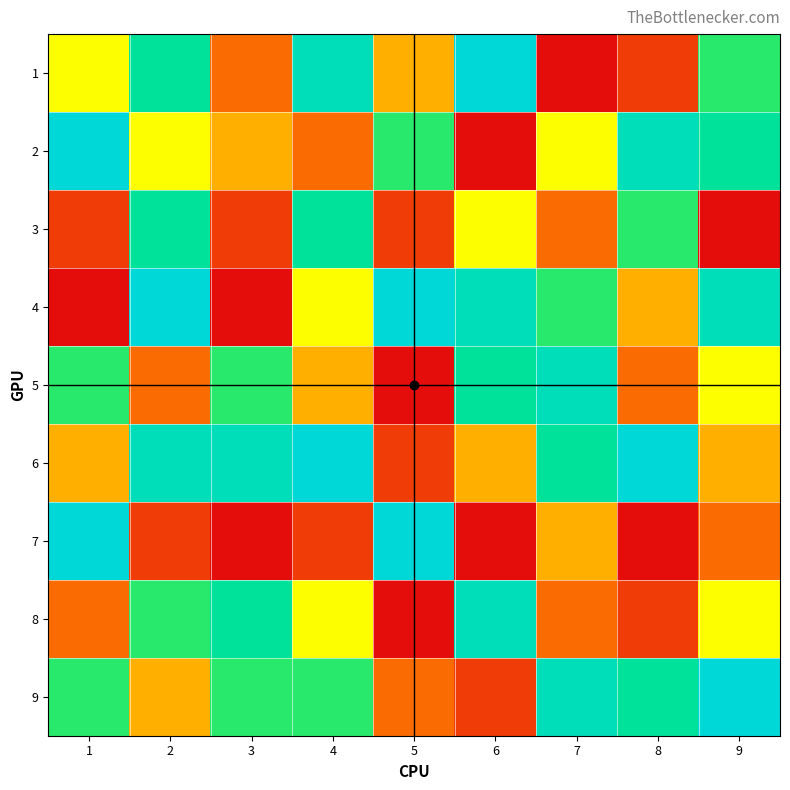

What is the minimum value shown in the chart?

1